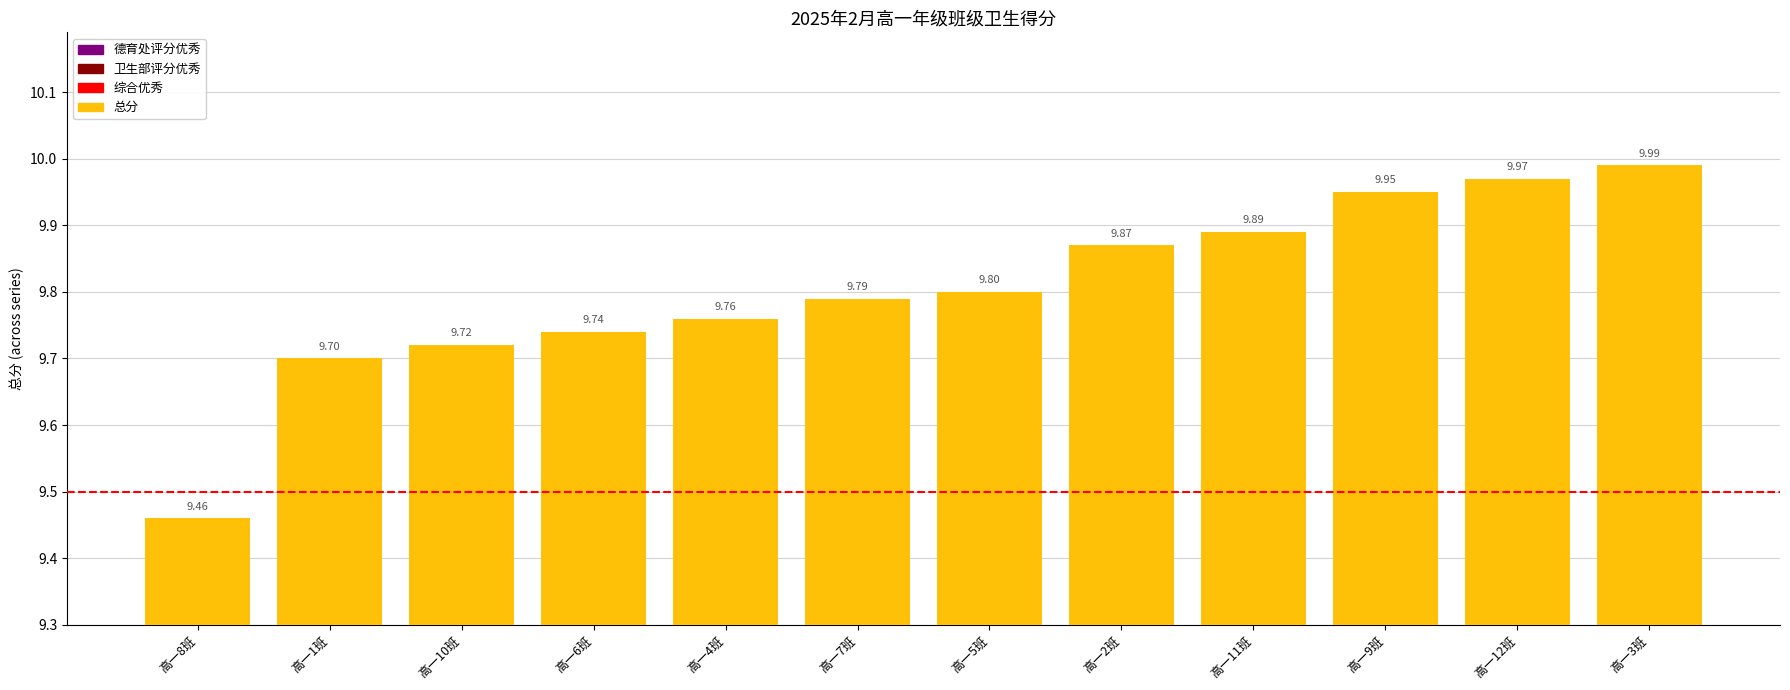

Are the bars grouped side by side (vs. stacked)?

No